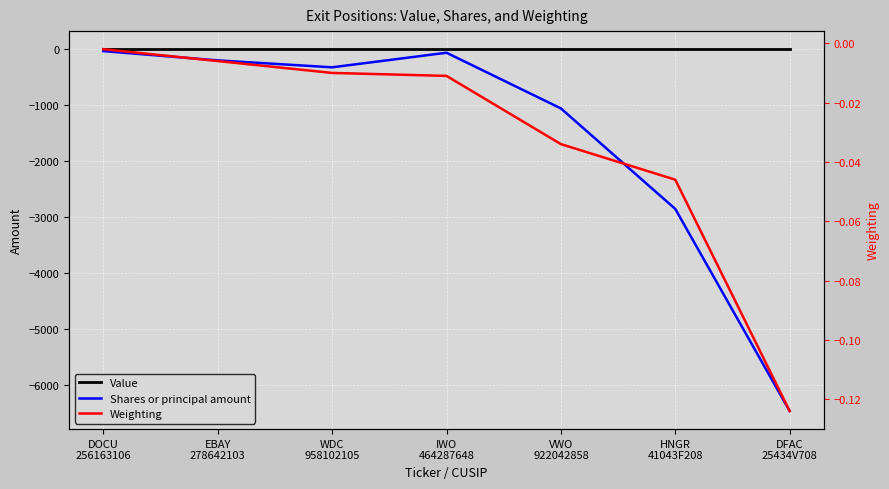

Is it true that Value equals 0.0 at DFAC
25434V708?

True